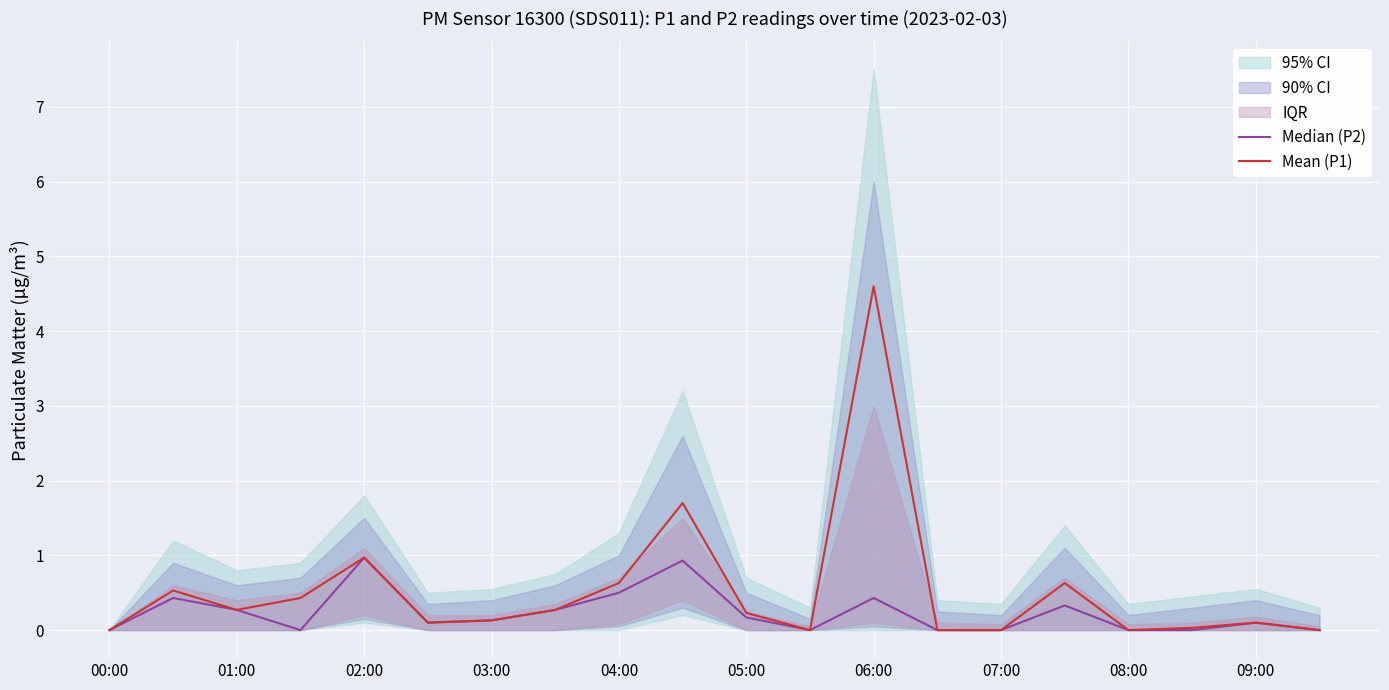

The Mean (P1) series shows 0.3 at 04:00. True or false?

False